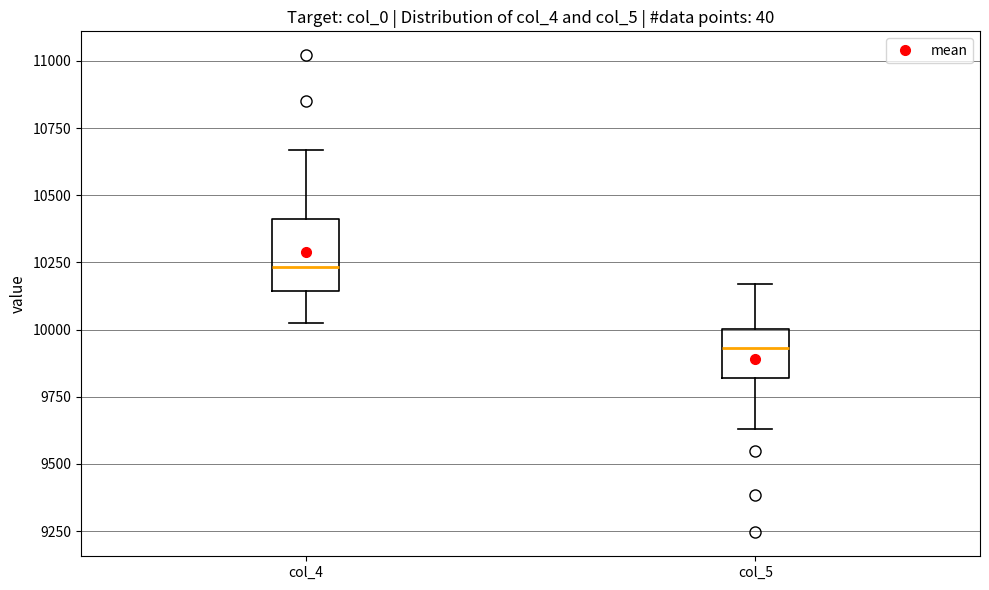

Reading left to right, read every box against the y-axis: the position of its median line, the range the box covers, and the ends of its whiskers. The values are not printed on the chart, so give them approximately, as read against the axis.

col_4: median 10250, box 10150 to 10400, whiskers 10050 to 10650
col_5: median 9950, box 9800 to 10000, whiskers 9650 to 10150